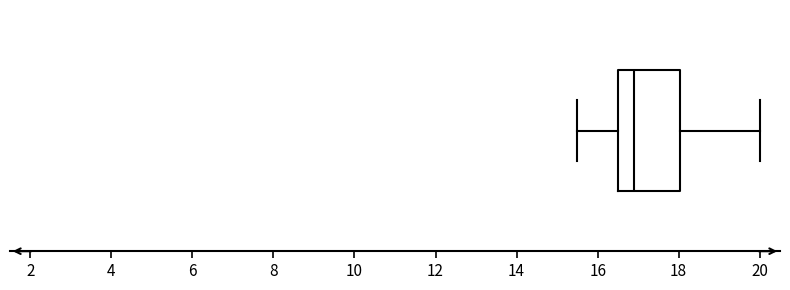

Where is the left edge of the box on the x-axis? The values are not printed on the chart, so give them approximately, as read against the axis.

16.6